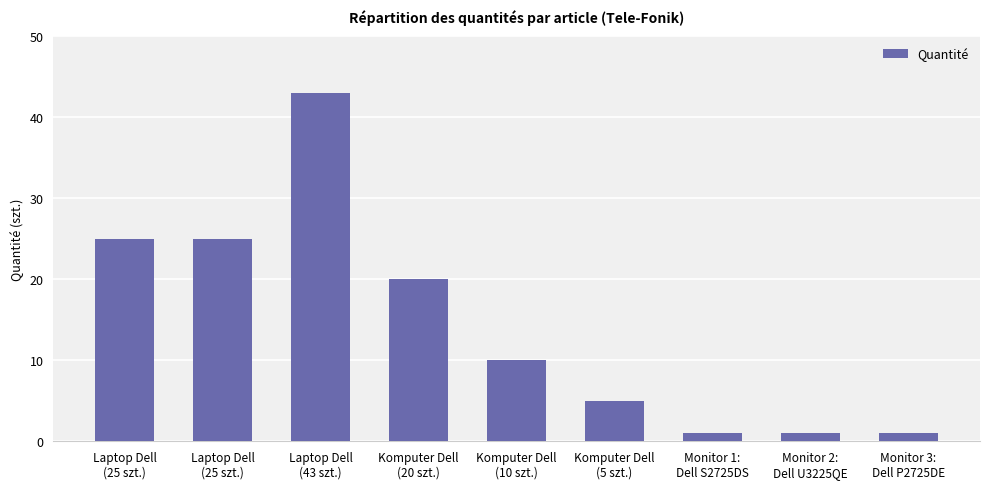

What is the sum of all values?

131